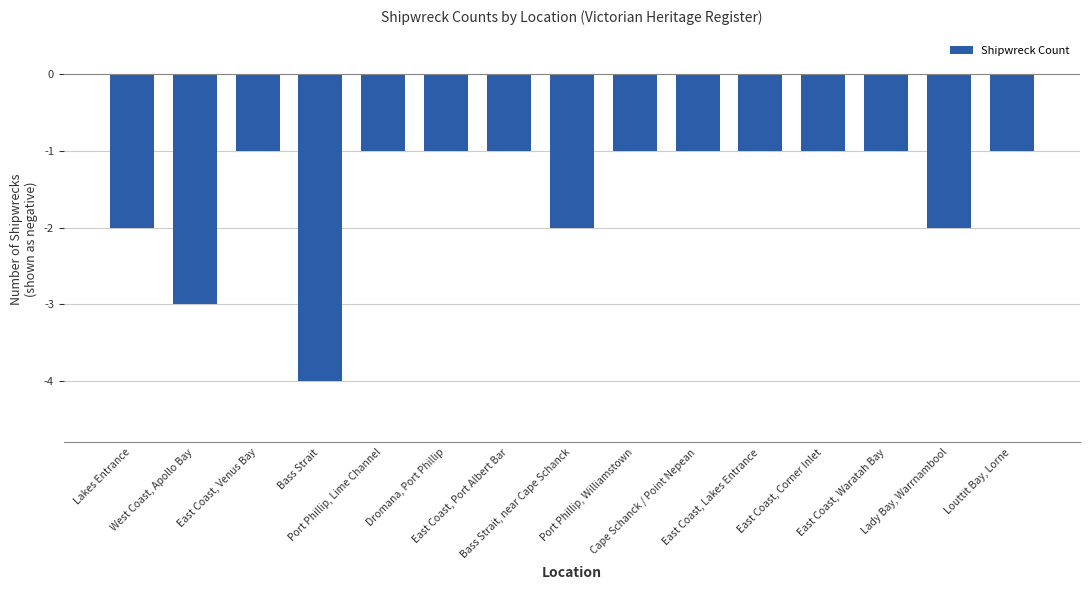

Reading left to right, what are all the values shown in this chart?

Lakes Entrance=-2	West Coast, Apollo Bay=-3	East Coast, Venus Bay=-1	Bass Strait=-4	Port Phillip, Lime Channel=-1	Dromana, Port Phillip=-1	East Coast, Port Albert Bar=-1	Bass Strait, near Cape Schanck=-2	Port Phillip, Williamstown=-1	Cape Schanck / Point Nepean=-1	East Coast, Lakes Entrance=-1	East Coast, Corner Inlet=-1	East Coast, Waratah Bay=-1	Lady Bay, Warrnambool=-2	Louttit Bay, Lorne=-1